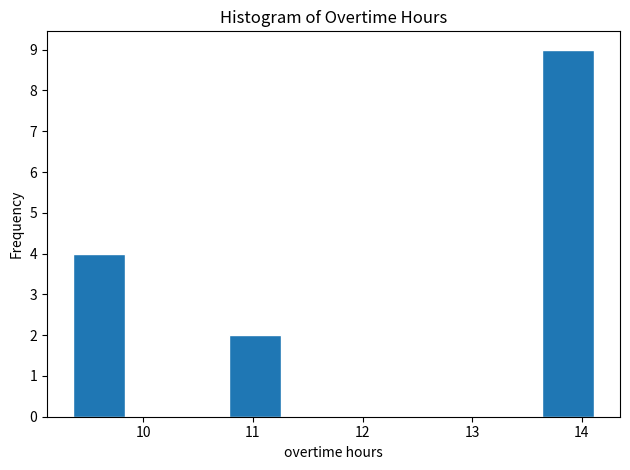

Over which range of the x-axis is the bar tallest?

13.6 to 14.1